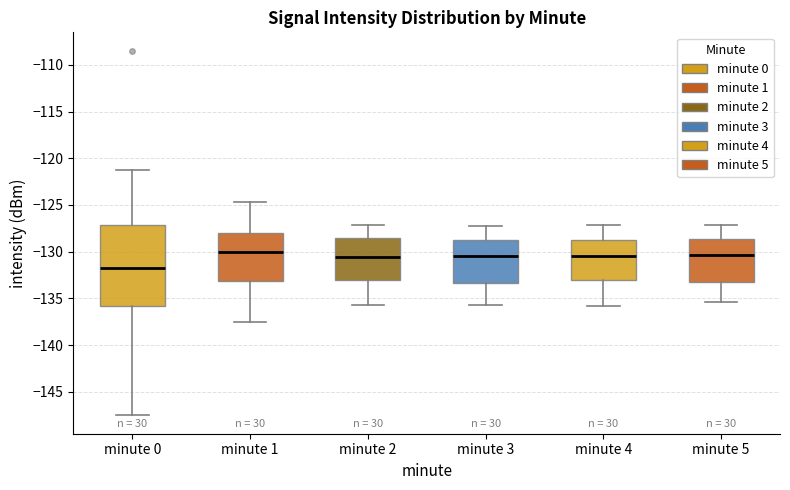

Which box is the tallest, from its lower edge to its upper edge?

minute 0